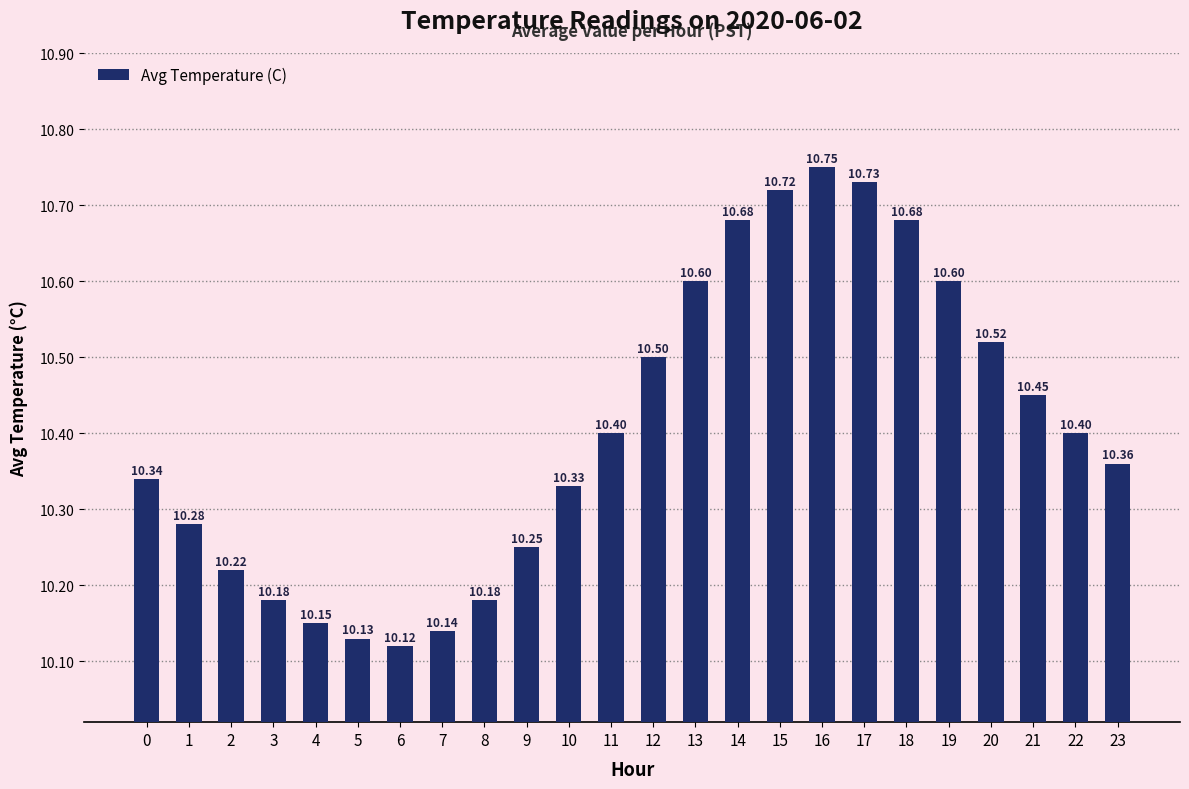

What is the value of the 2nd bar from the left?

10.3